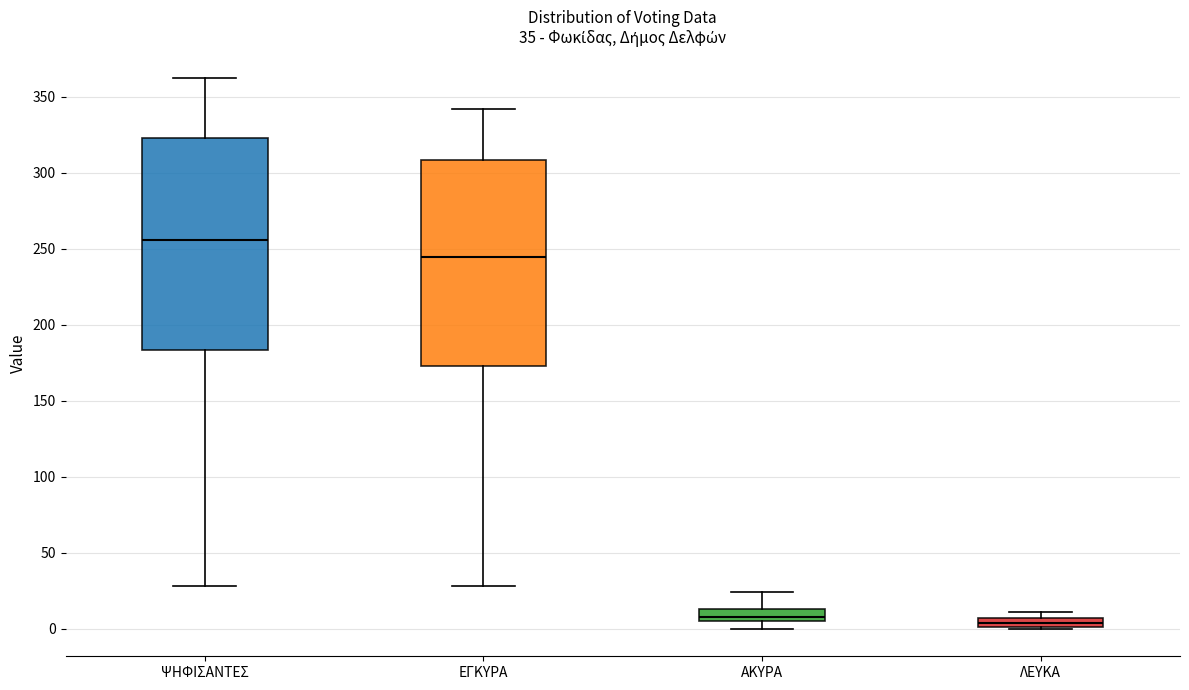

Which box has the highest median line?

ΨΗΦΙΣΑΝΤΕΣ